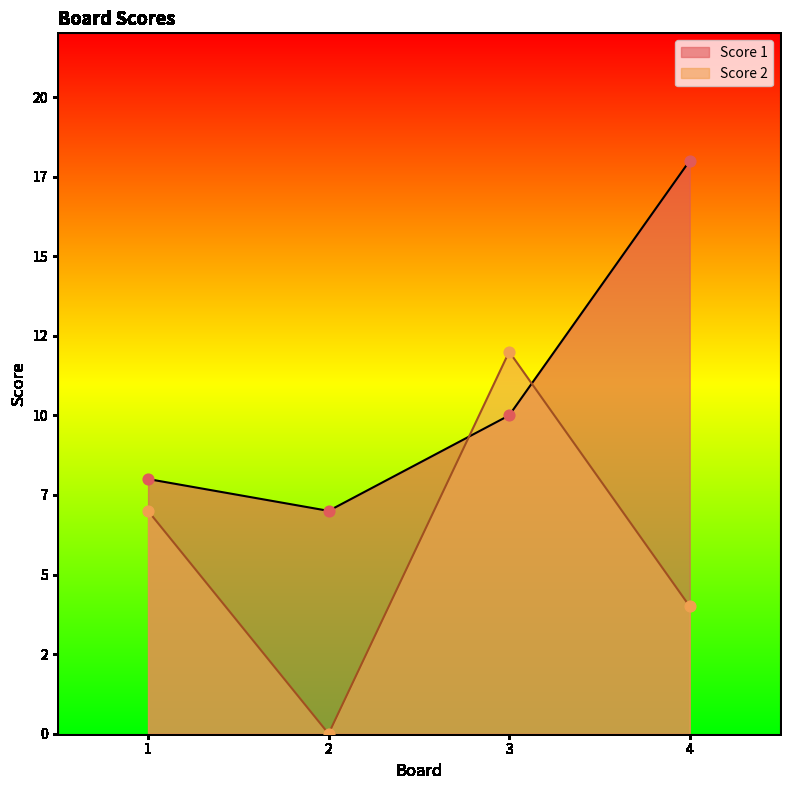

What are all the series names shown in the legend?

Score 1, Score 2